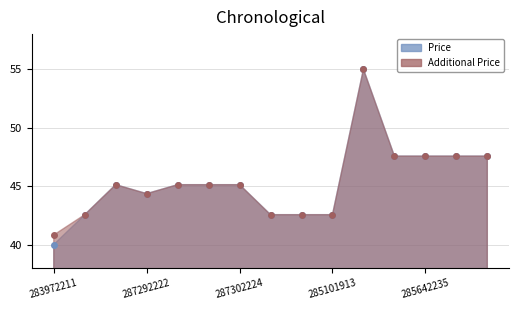

Which category has the lowest value in the Additional Price series?

283972211